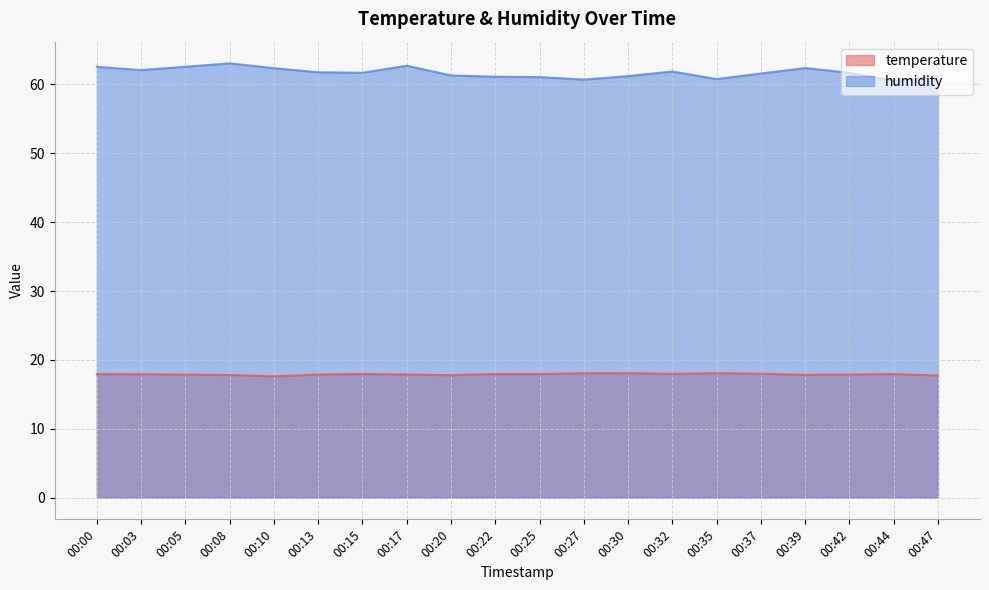

What are all the series names shown in the legend?

temperature, humidity